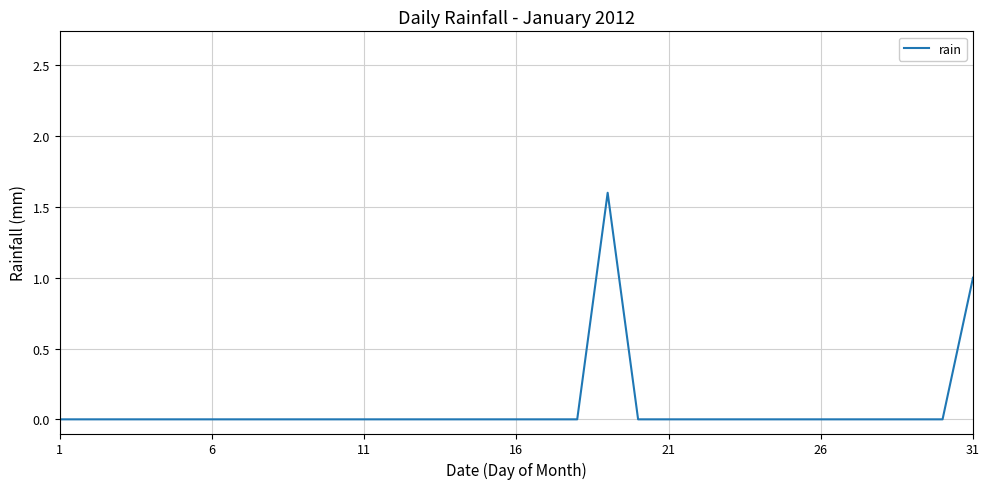

What is the difference between the maximum and minimum values?

1.6